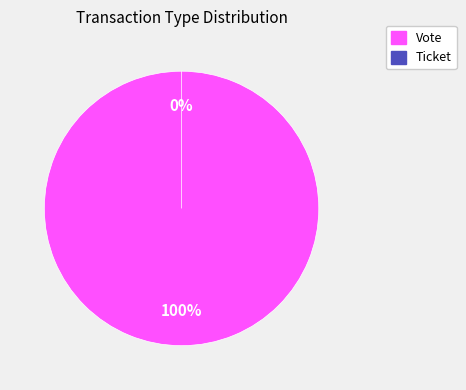

Do Vote and Ticket together represent more than half of the pie?

Yes